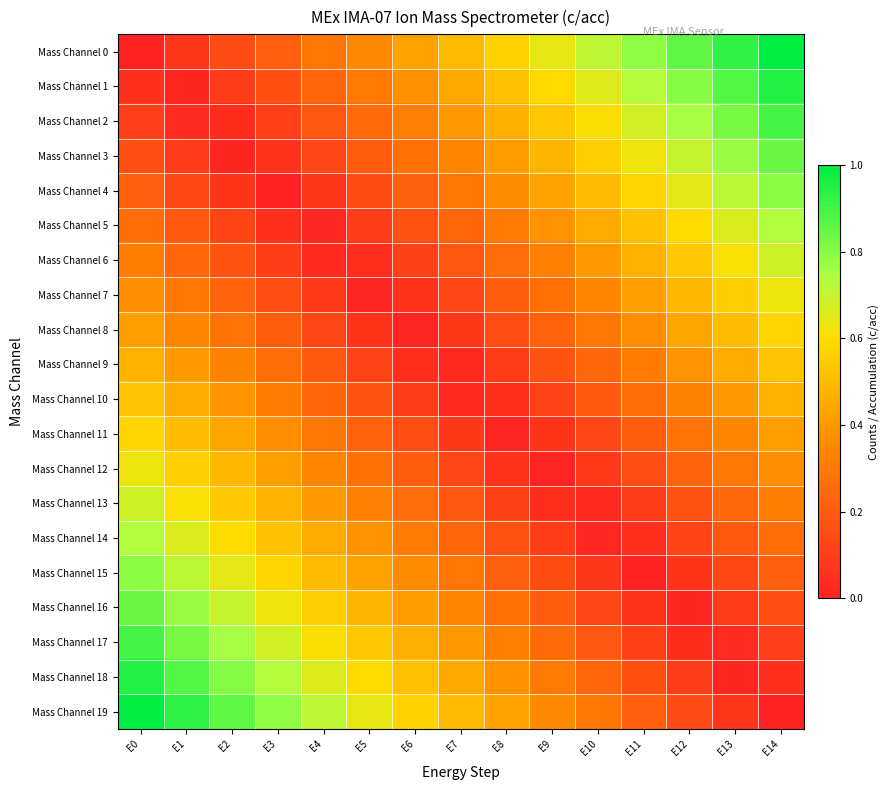

How many categories are shown in the chart?

15